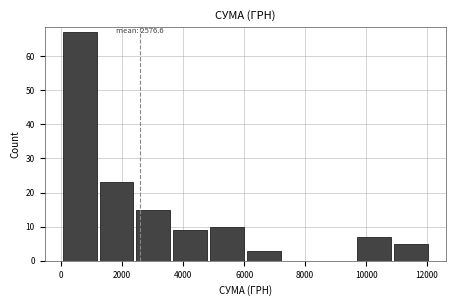

Over which range of the x-axis is the bar tallest?

0 to 1200